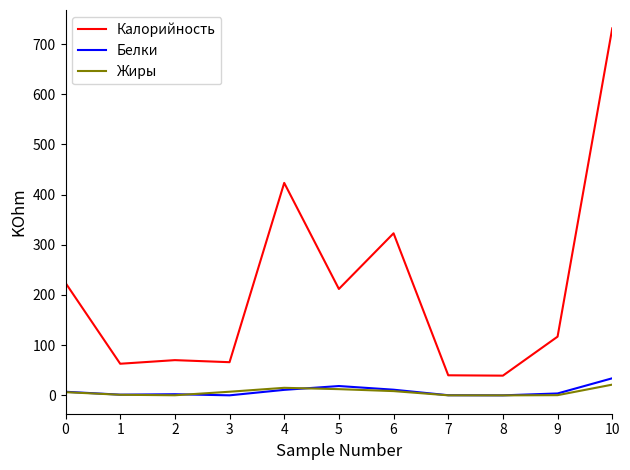

At which category is the sum across all series the highest?

10